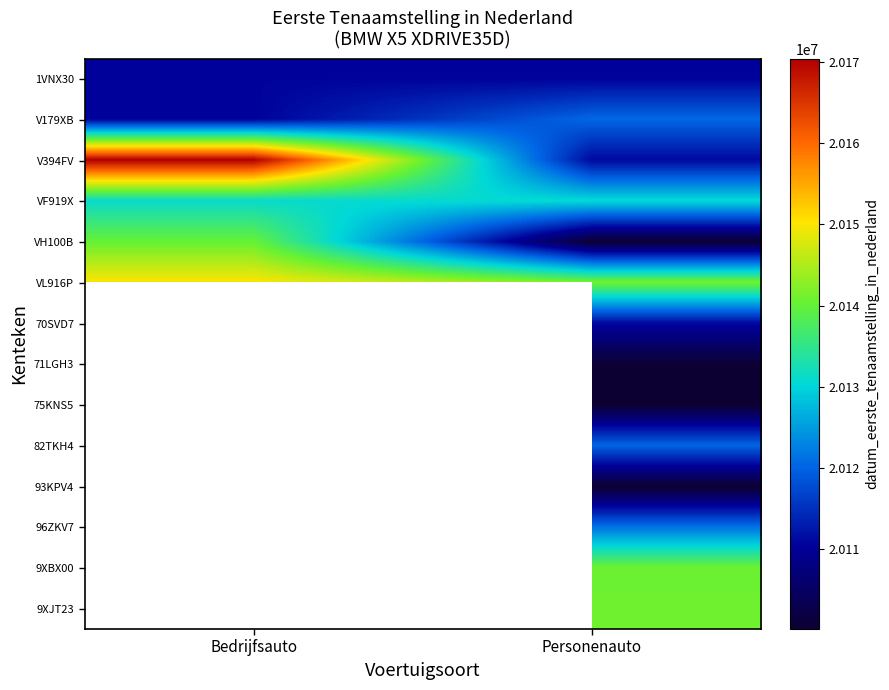

How many series are shown in this chart?

14